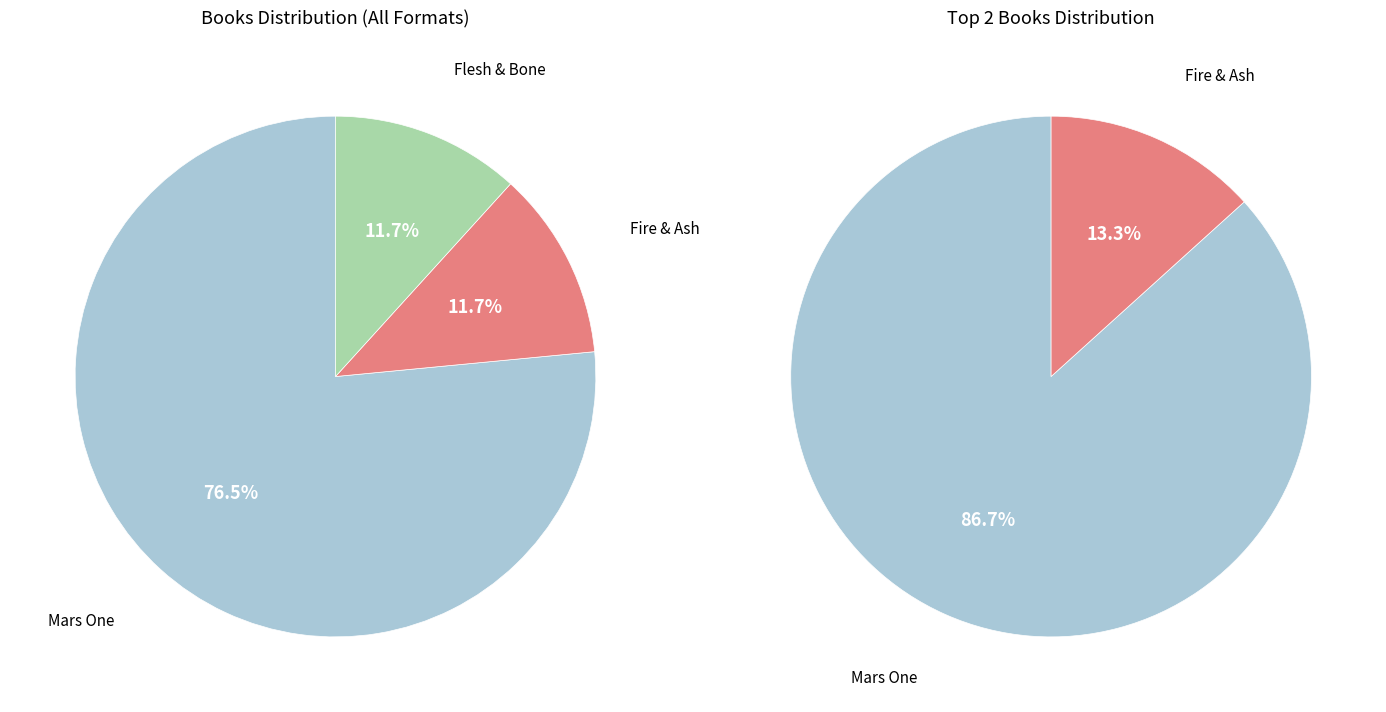

What percentage is the Fire & Ash slice, to the nearest percent?

12%